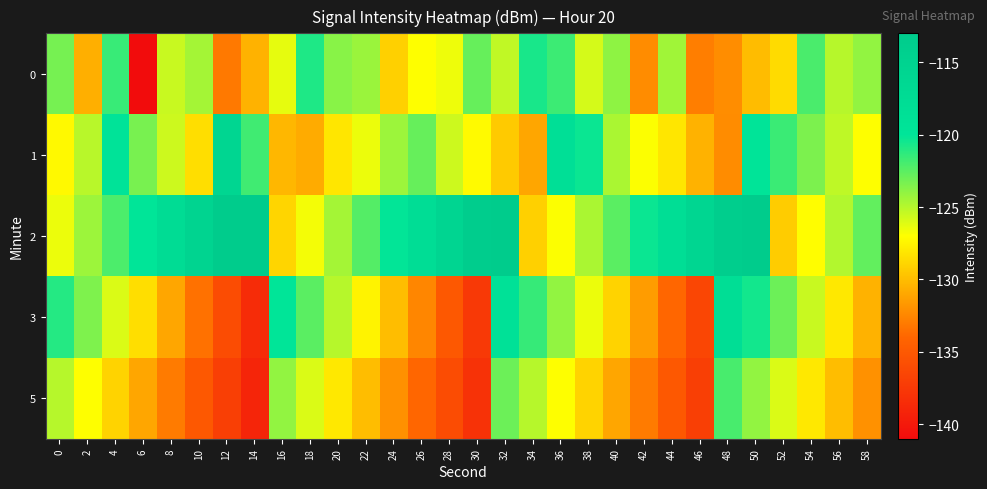

At which category is the sum across all series the highest?

50